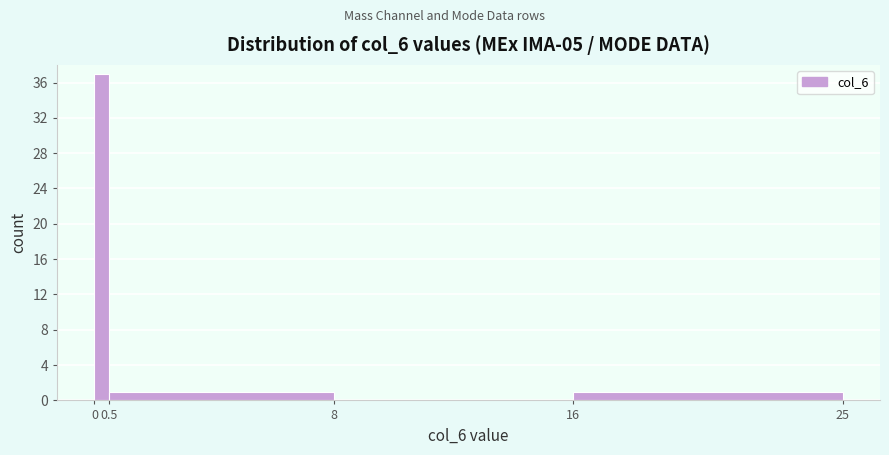

Reading left to right, list every bar in this chart as the range it spans on the x-axis followed by its height. The values are not printed on the chart, so give them approximately, as read against the axis.

0 to 0.5: 37
0.5 to 8: 1
8 to 16: 0
16 to 25: 1